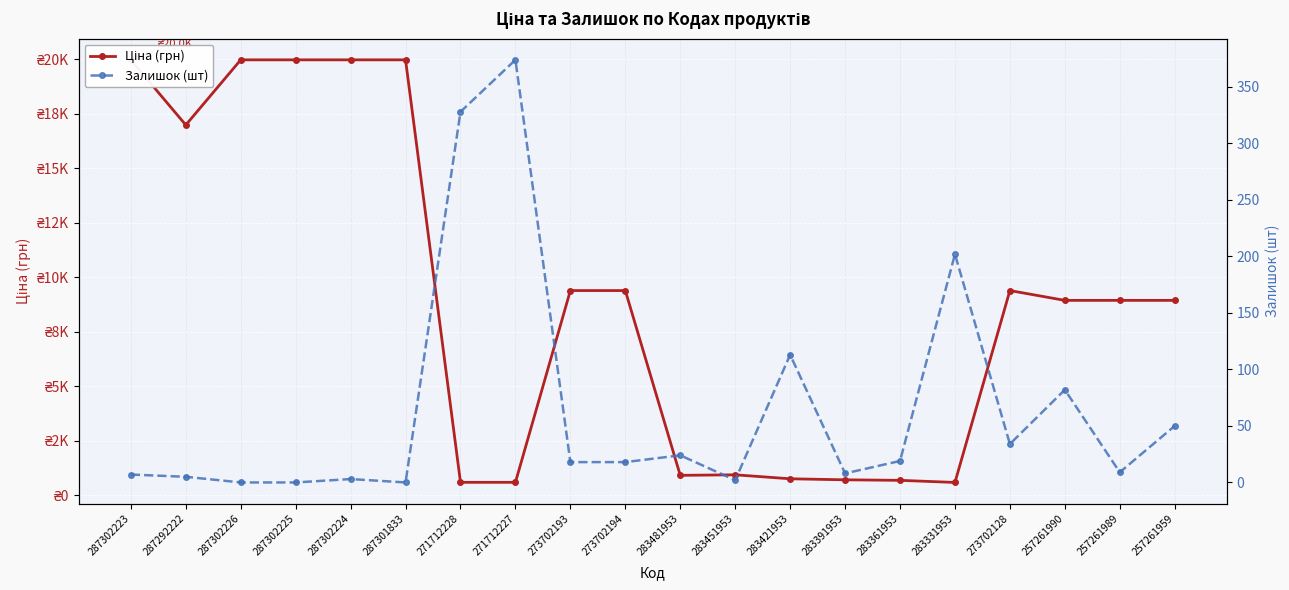

The value of Ціна (грн) at 287302223 is 31075.2. True or false?

False